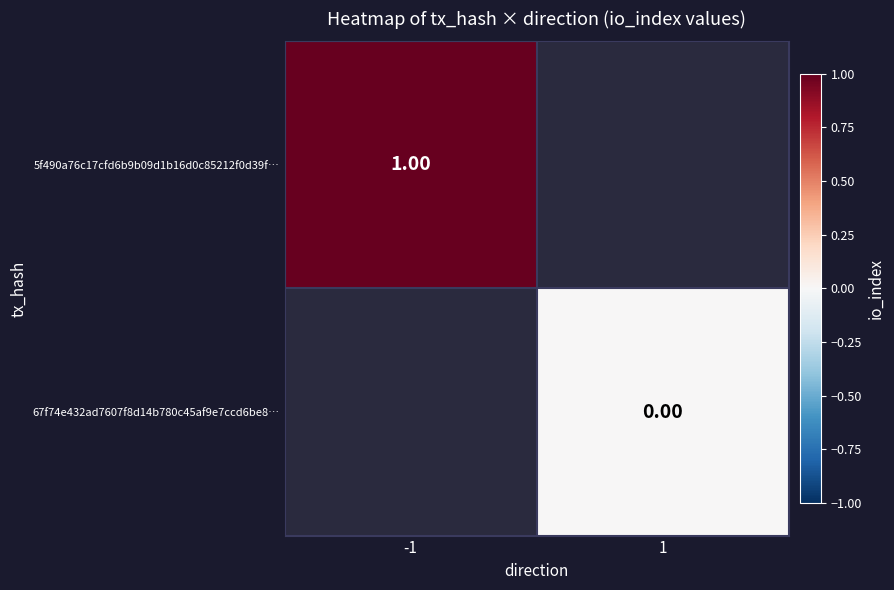

How many data points does each series have?

2